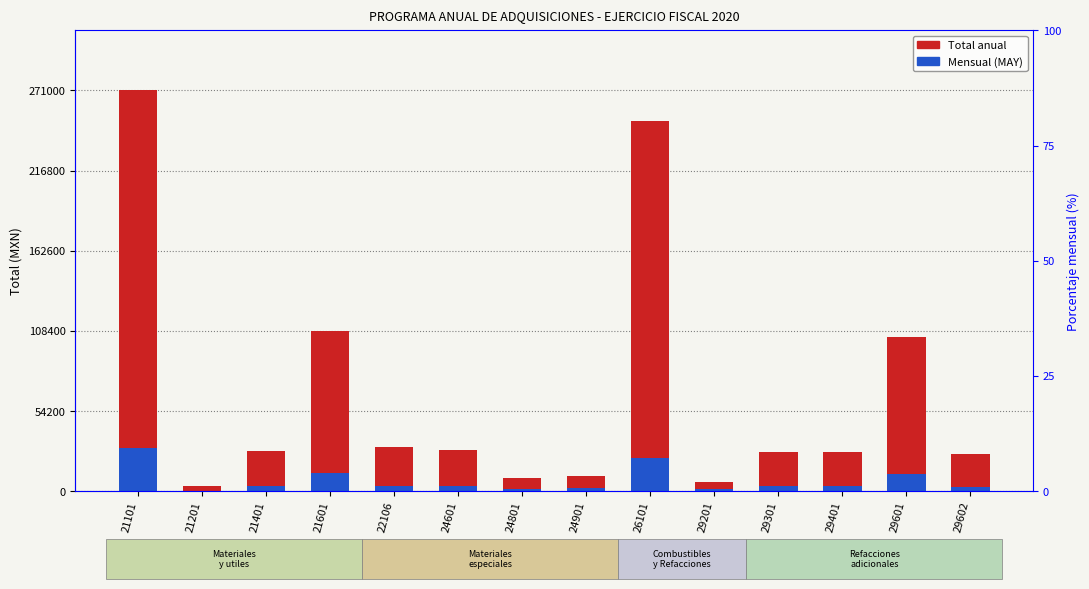

Where does the Total anual series first go above 27000?

21101